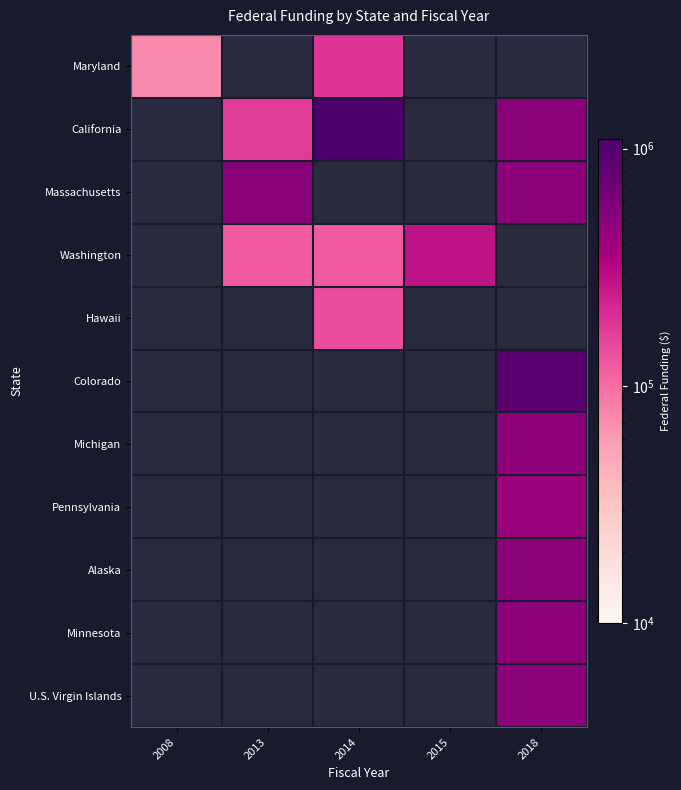

What is the difference between the highest and lowest values at 2008?

72100